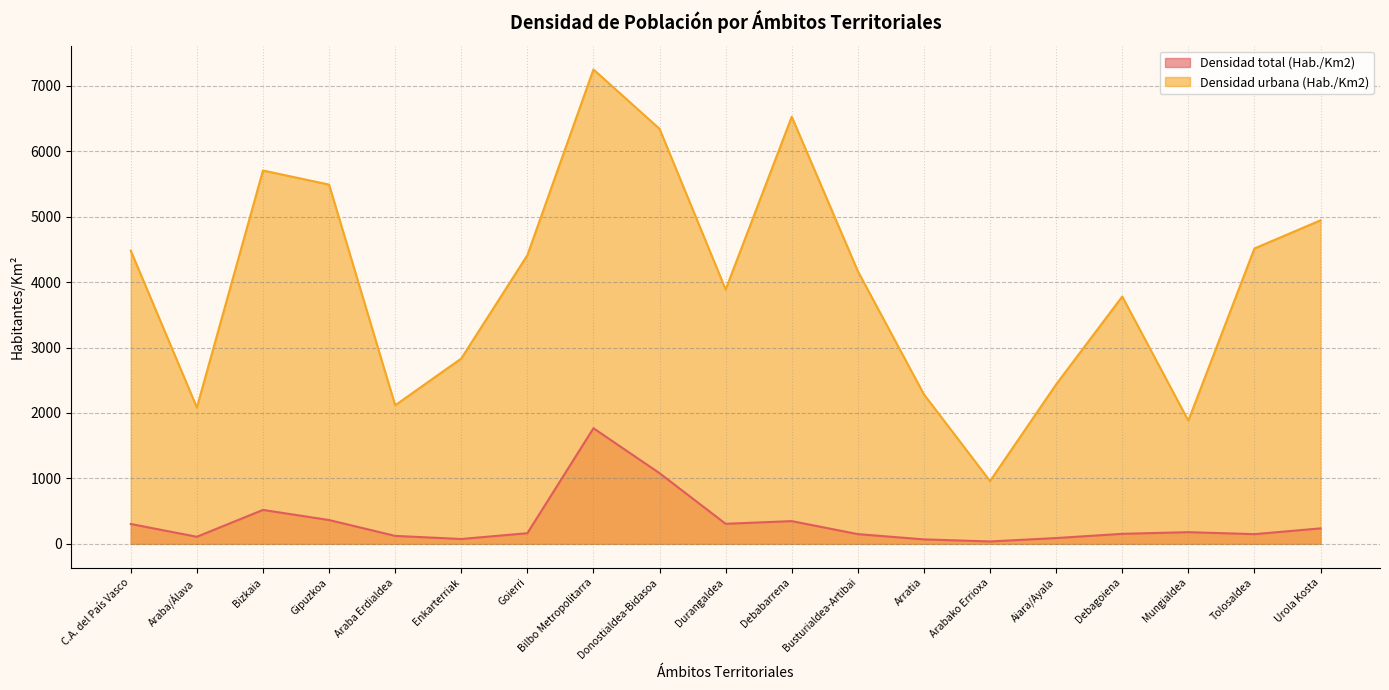

The Densidad urbana (Hab./Km2) series shows 4411.1 at Goierri. True or false?

True